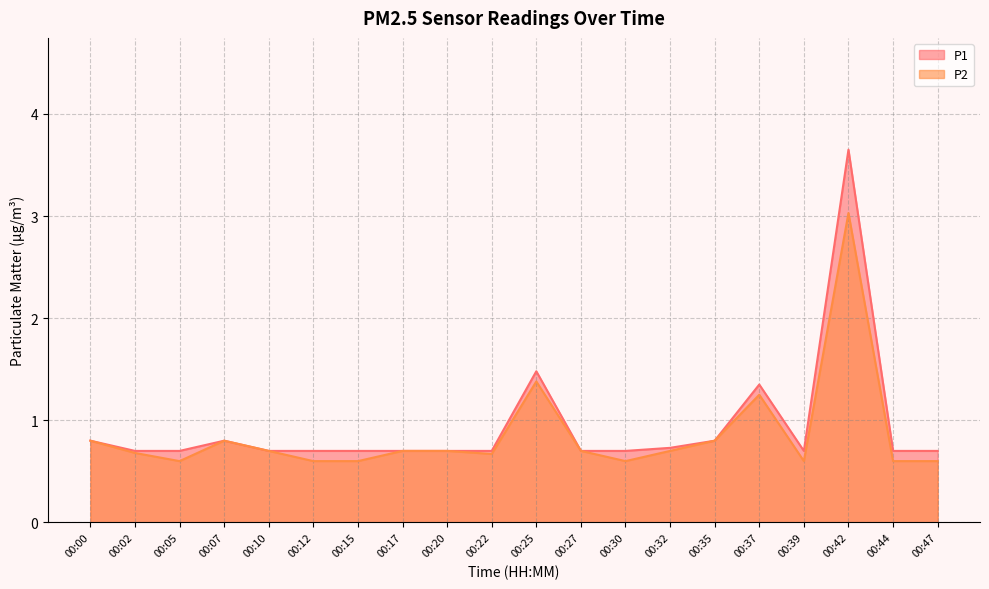

Read the P2 value at 00:27.

0.7